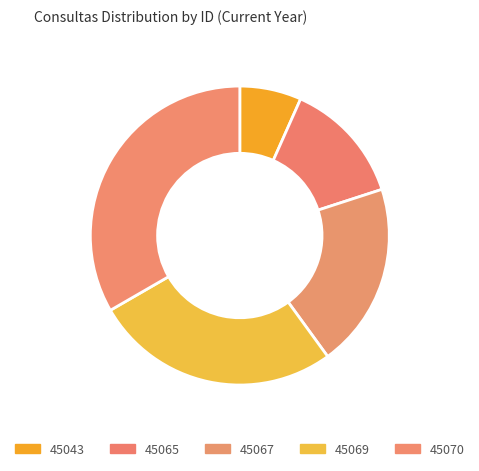

To the nearest percent, what is the difference between the 45069 and 45070 slice percentages?

7%